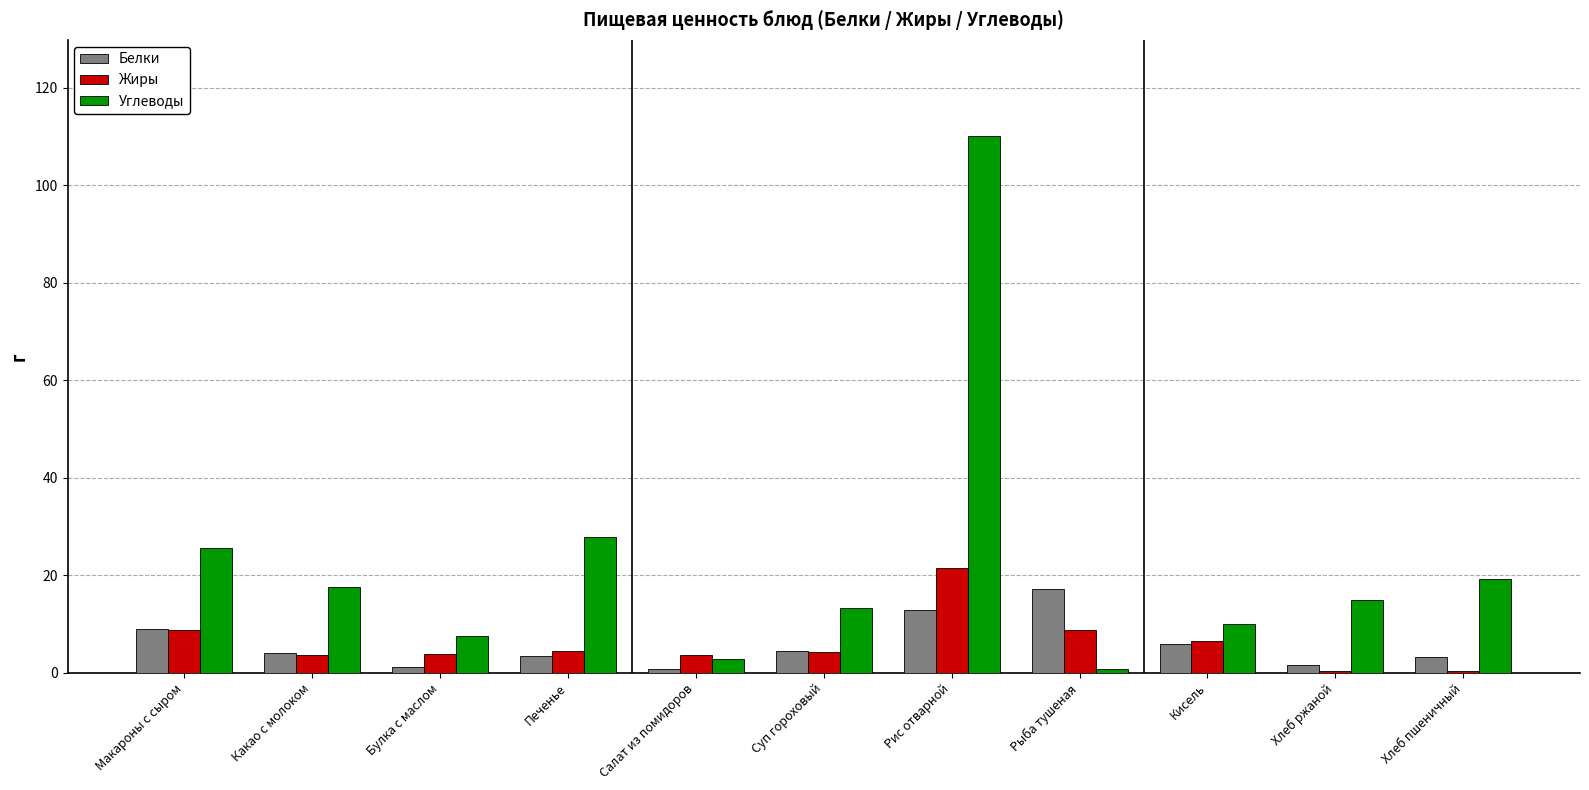

What is the greatest value displayed?

110.0